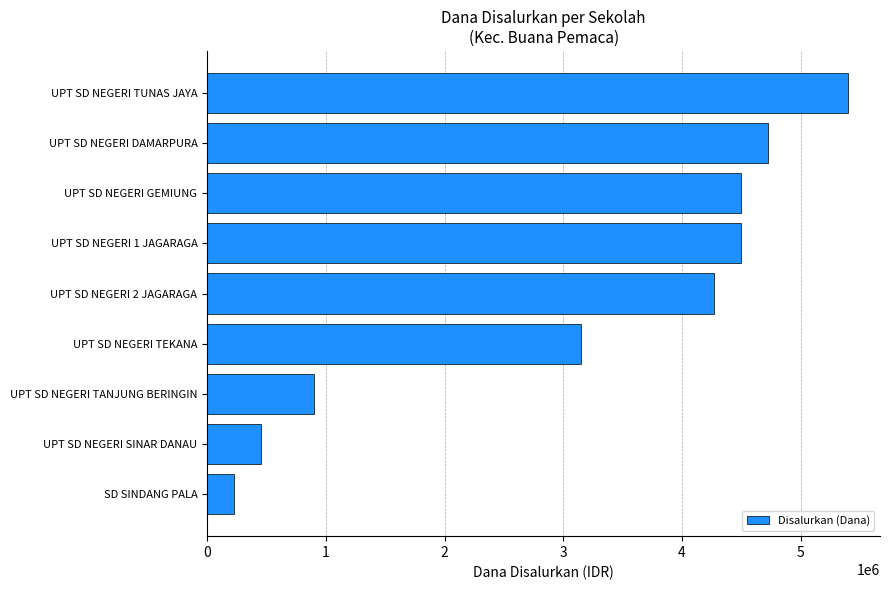

How many series are shown in this chart?

1